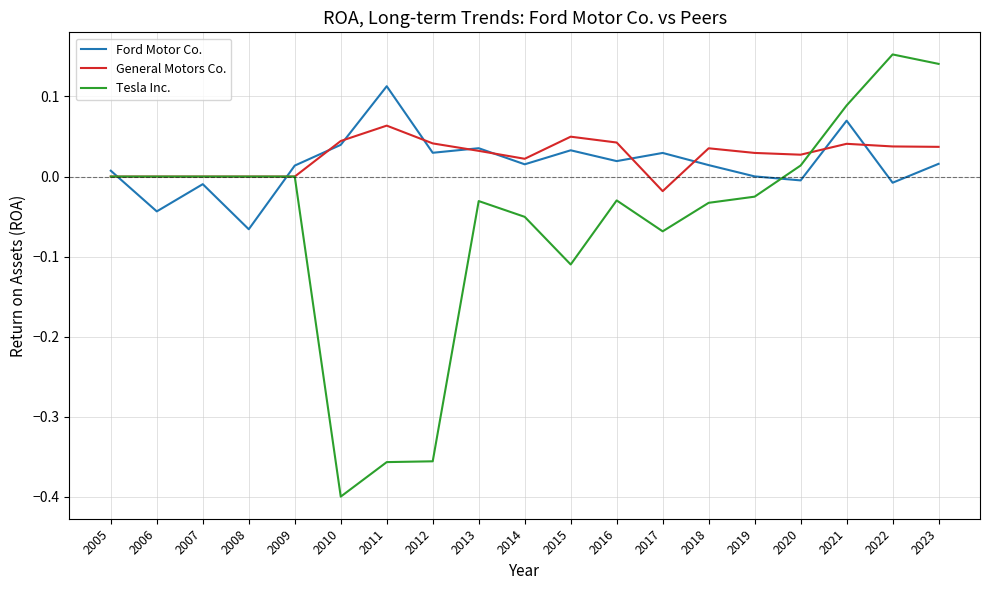

What are all the series names shown in the legend?

Ford Motor Co., General Motors Co., Tesla Inc.